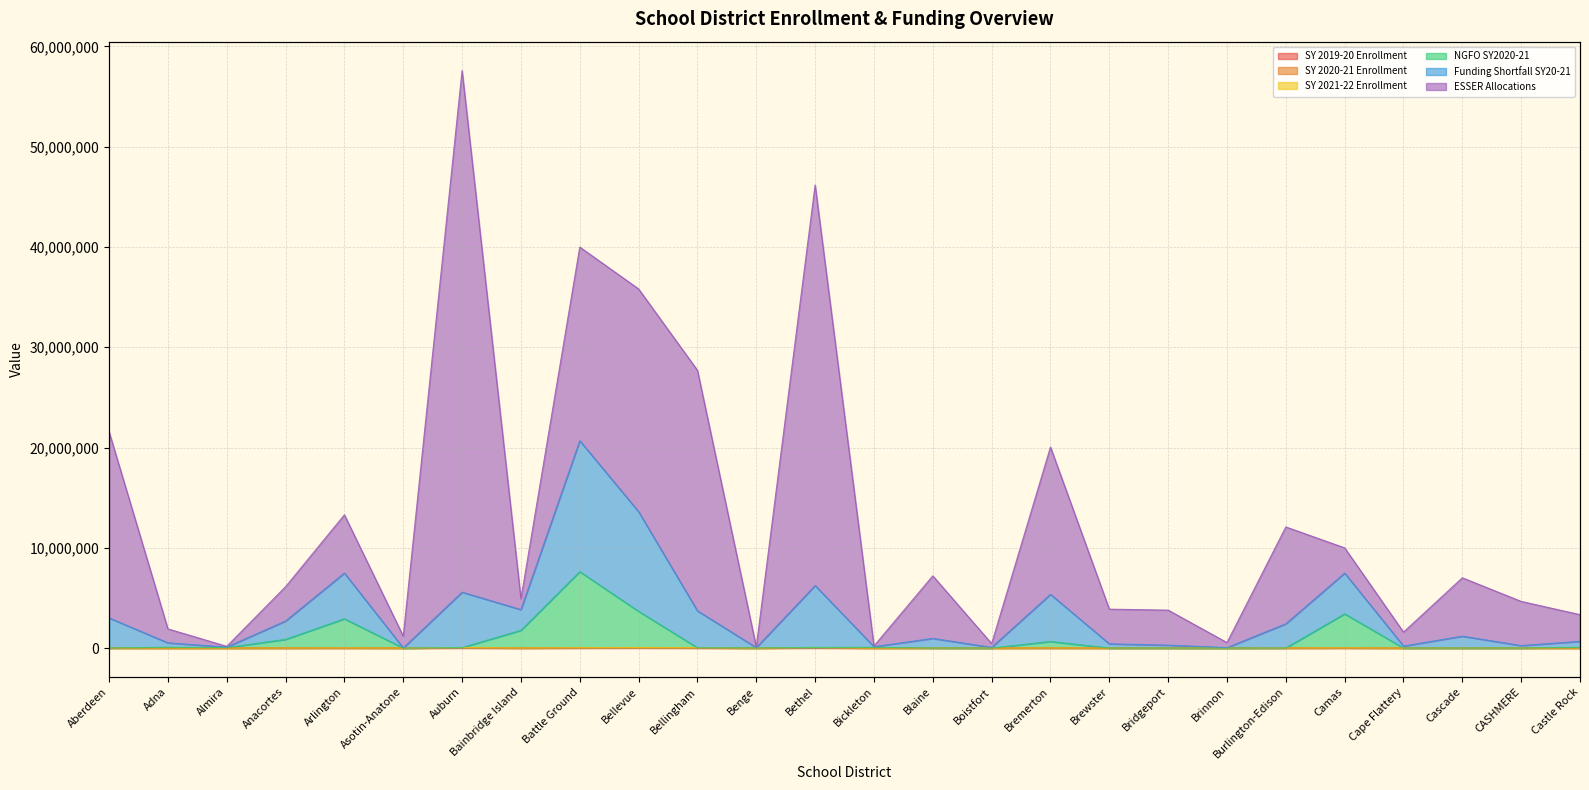

How many values in the SY 2020-21 Enrollment series exceed 6450?

13